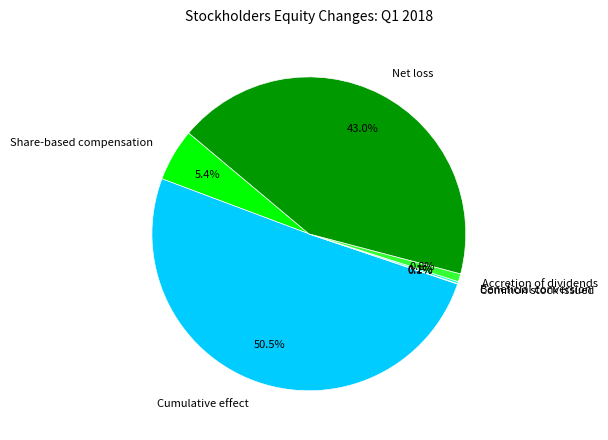

Is the sum of Accretion of dividends and Cumulative effect greater than half?

Yes